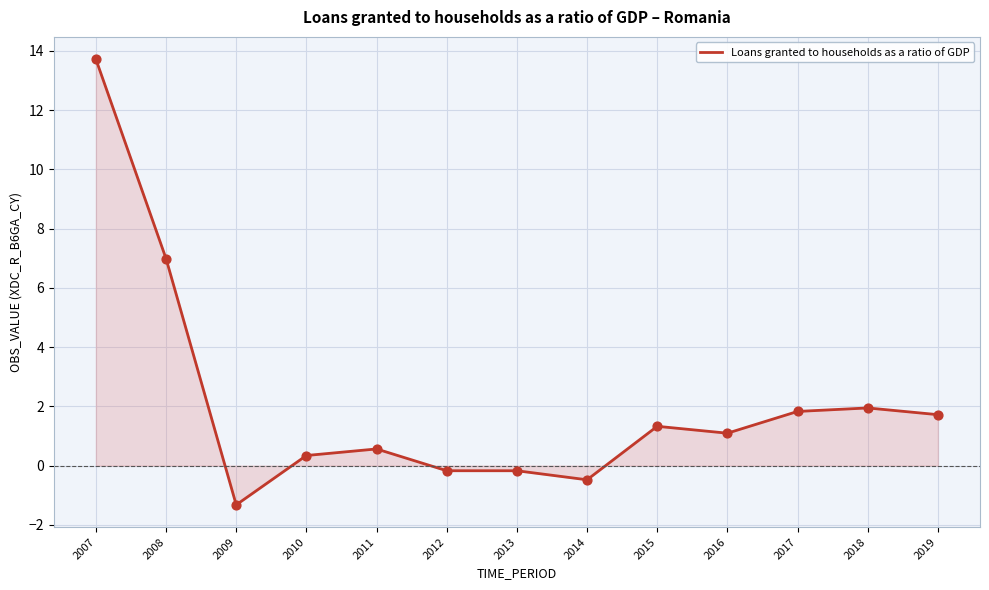

What is the change in value from 2010 to 2018?

+1.6